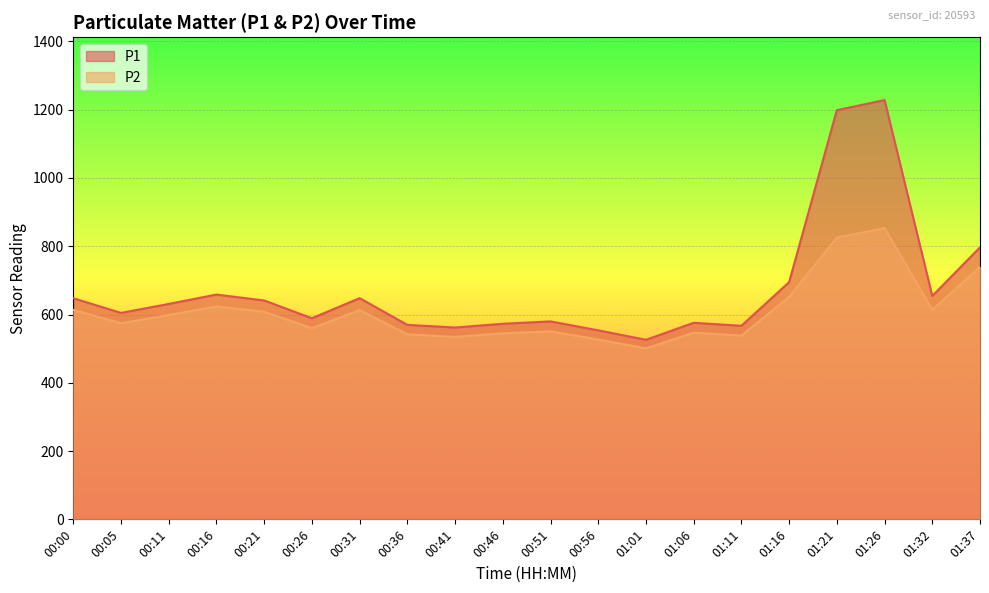

What is the maximum value shown in the chart?

1228.2